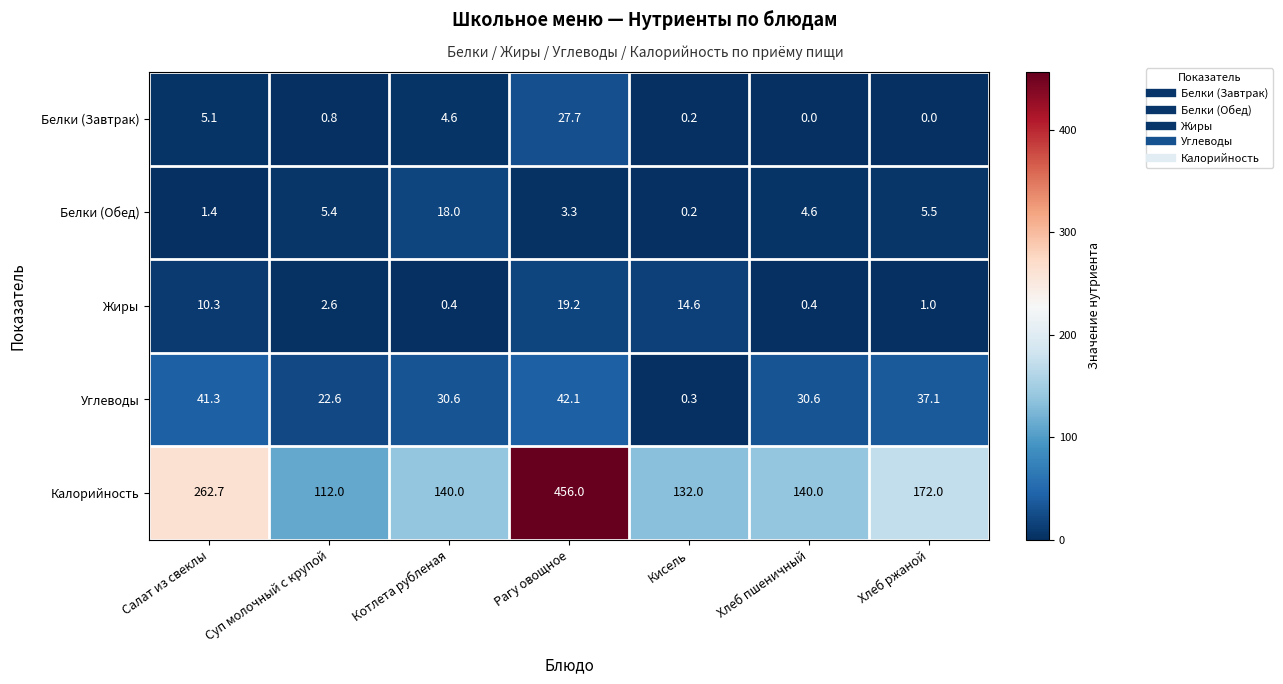

Which series changed the most between Салат из свеклы and Котлета рубленая?

Калорийность